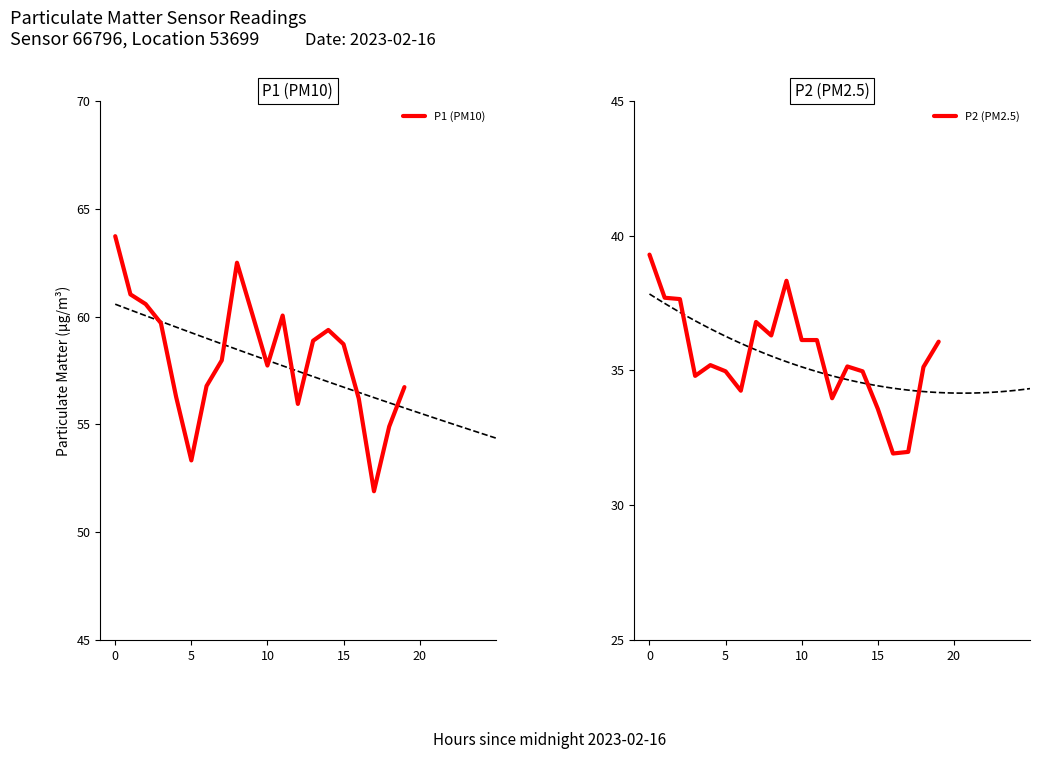

True or false: P1 (PM10) and P2 (PM2.5) intersect in this chart.

False